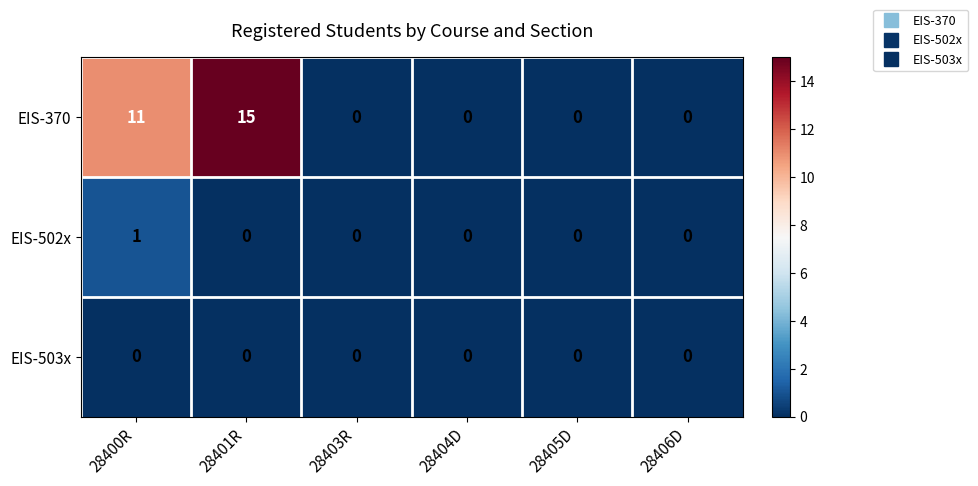

Which category has the highest value across all series?

28401R